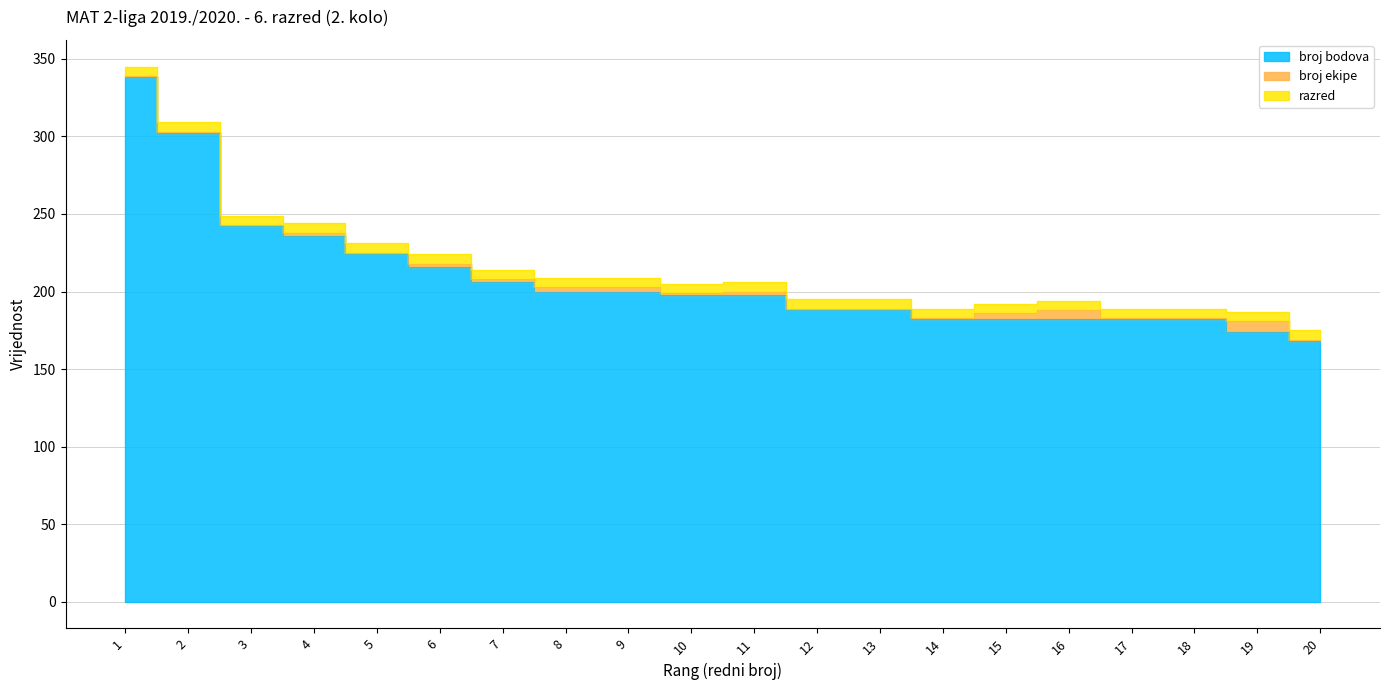

How many series are shown in this chart?

3